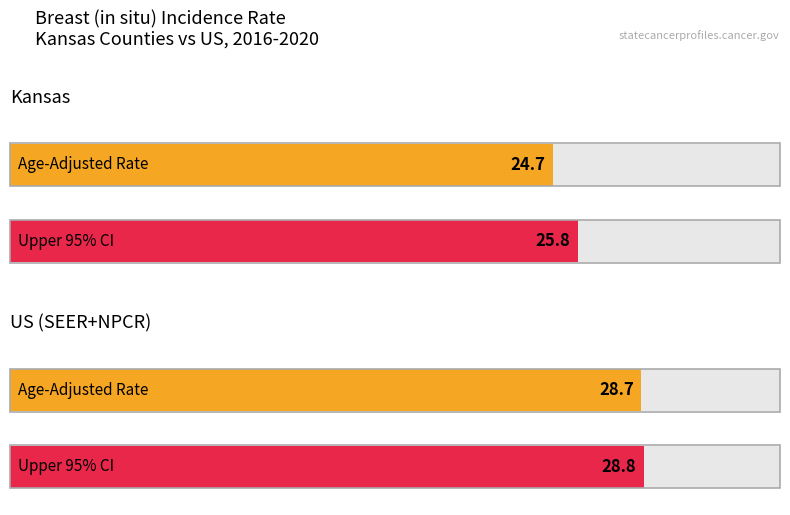

Which series has the largest total across all categories?

Upper 95% CI